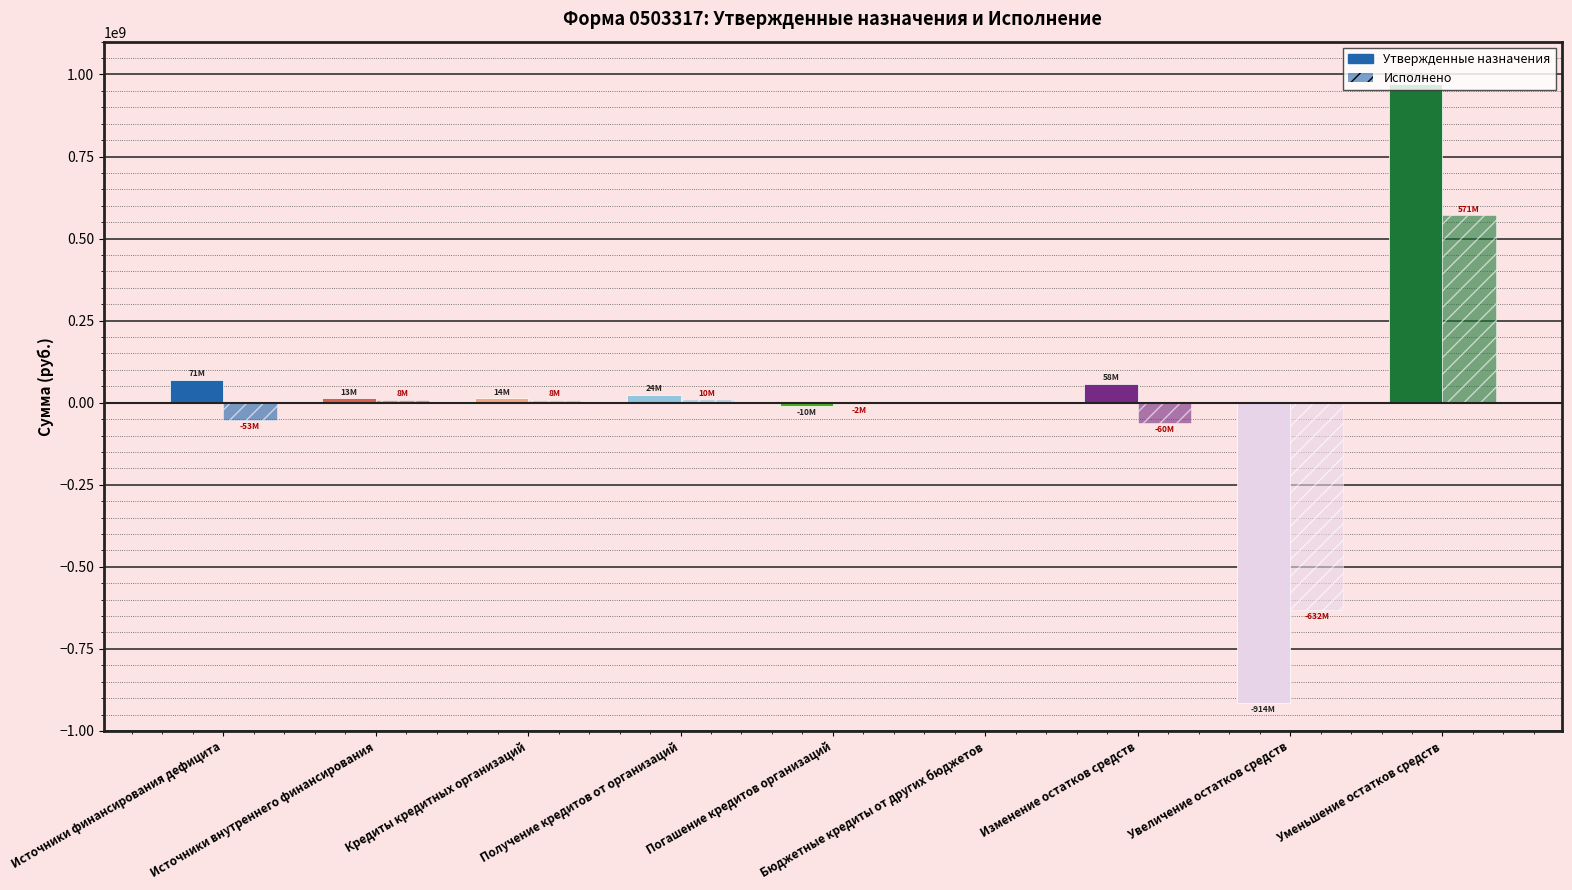

What is the greatest value displayed?

971507894.7